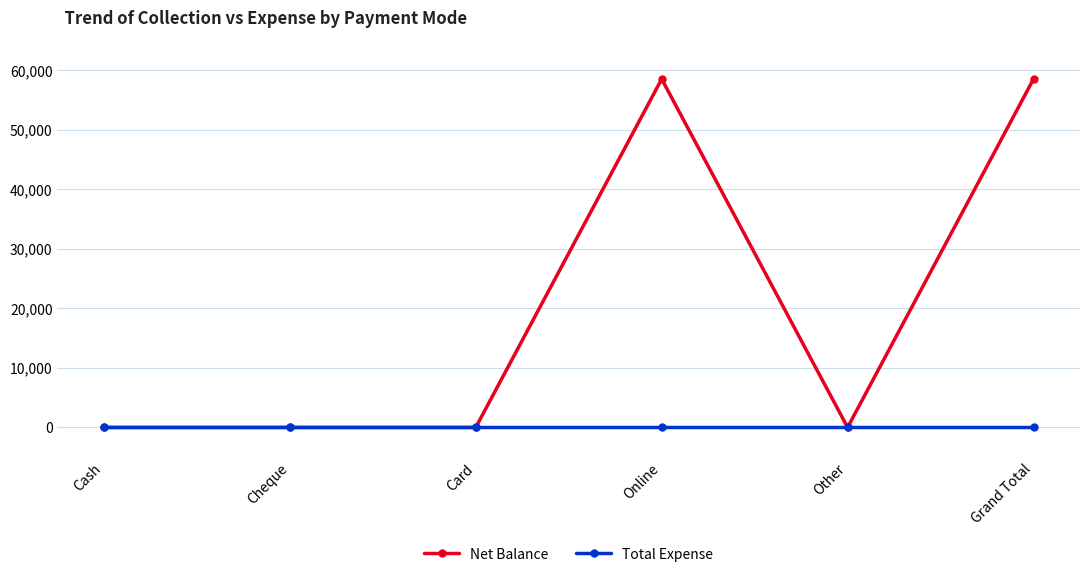

Reading left to right, what are all the values shown in this chart?

Net Balance: Cash=0	Cheque=0	Card=0	Online=58500	Other=0	Grand Total=58500
Total Expense: Cash=0	Cheque=0	Card=0	Online=0	Other=0	Grand Total=0